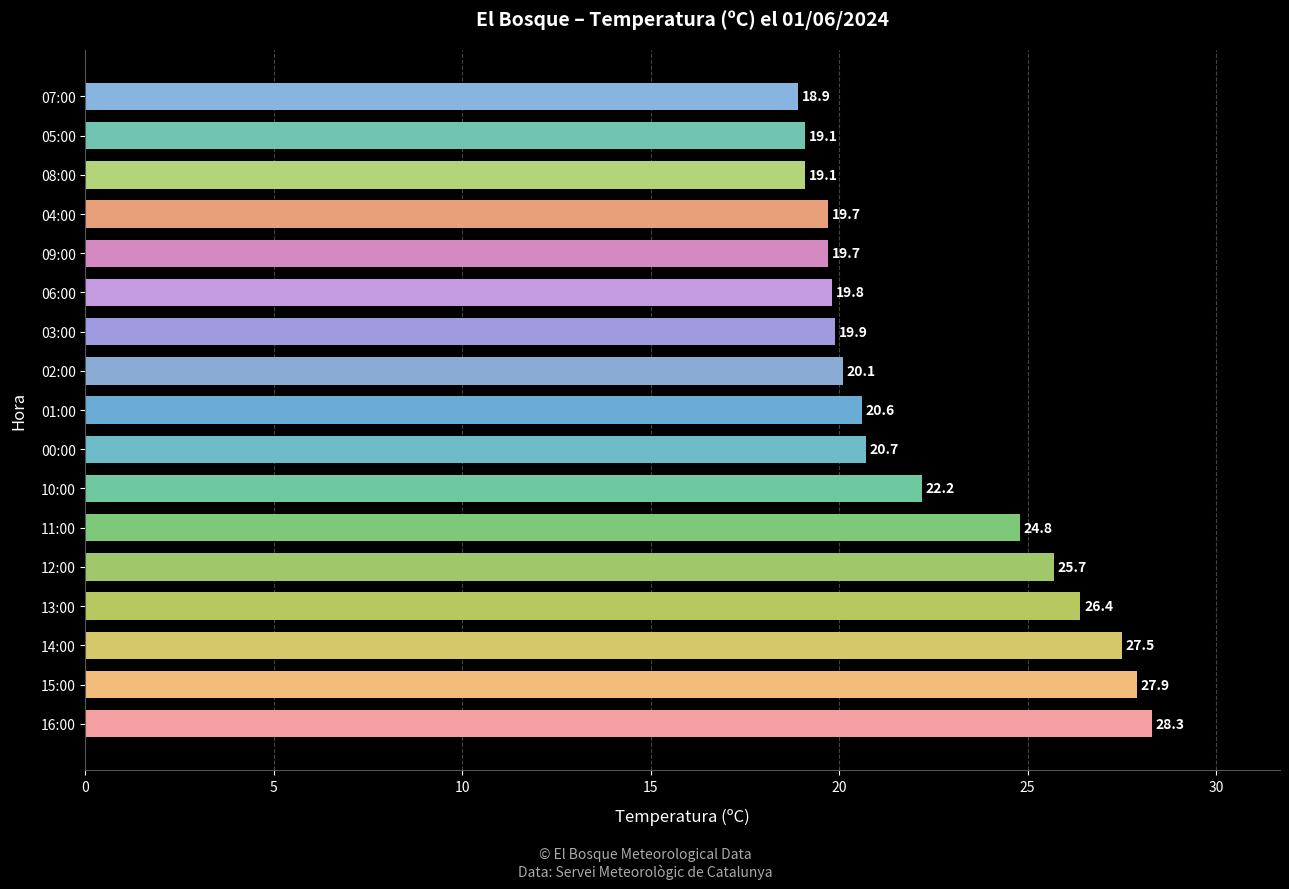

At which label is the value closest to 23?

10:00